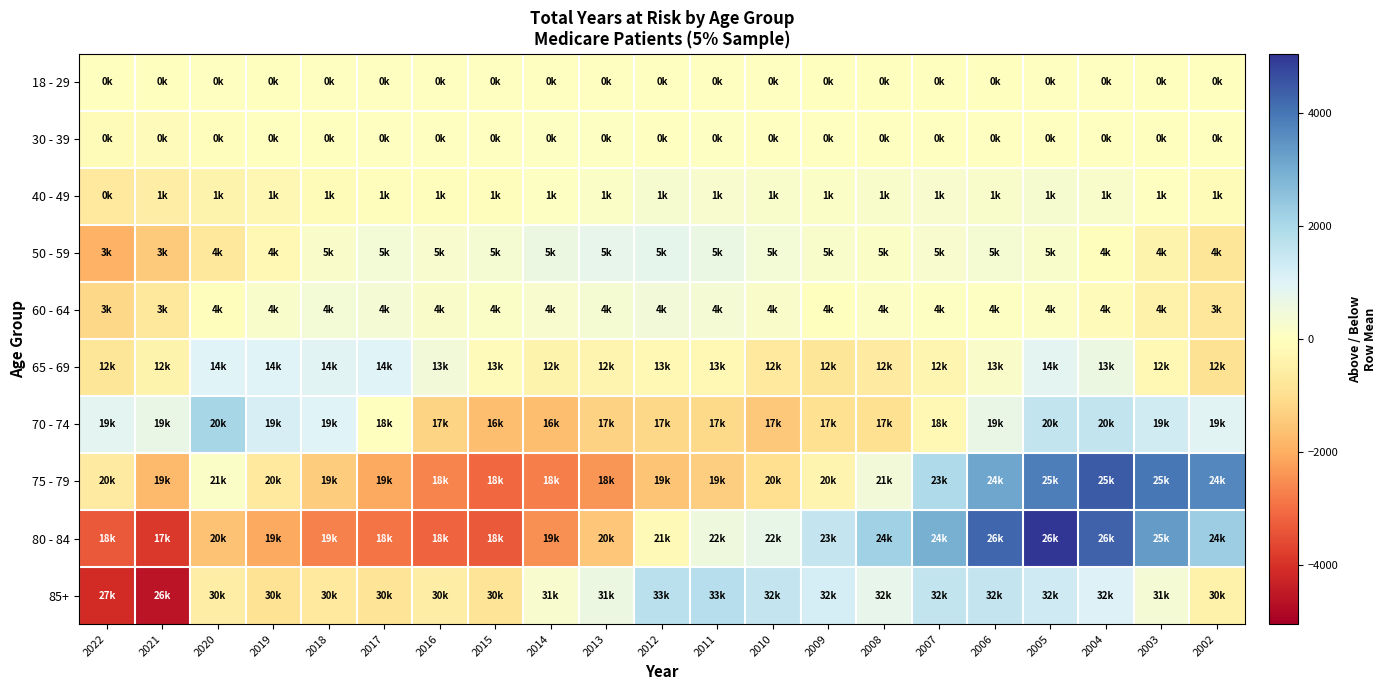

Between 2016 and 2002, which is larger?

2016